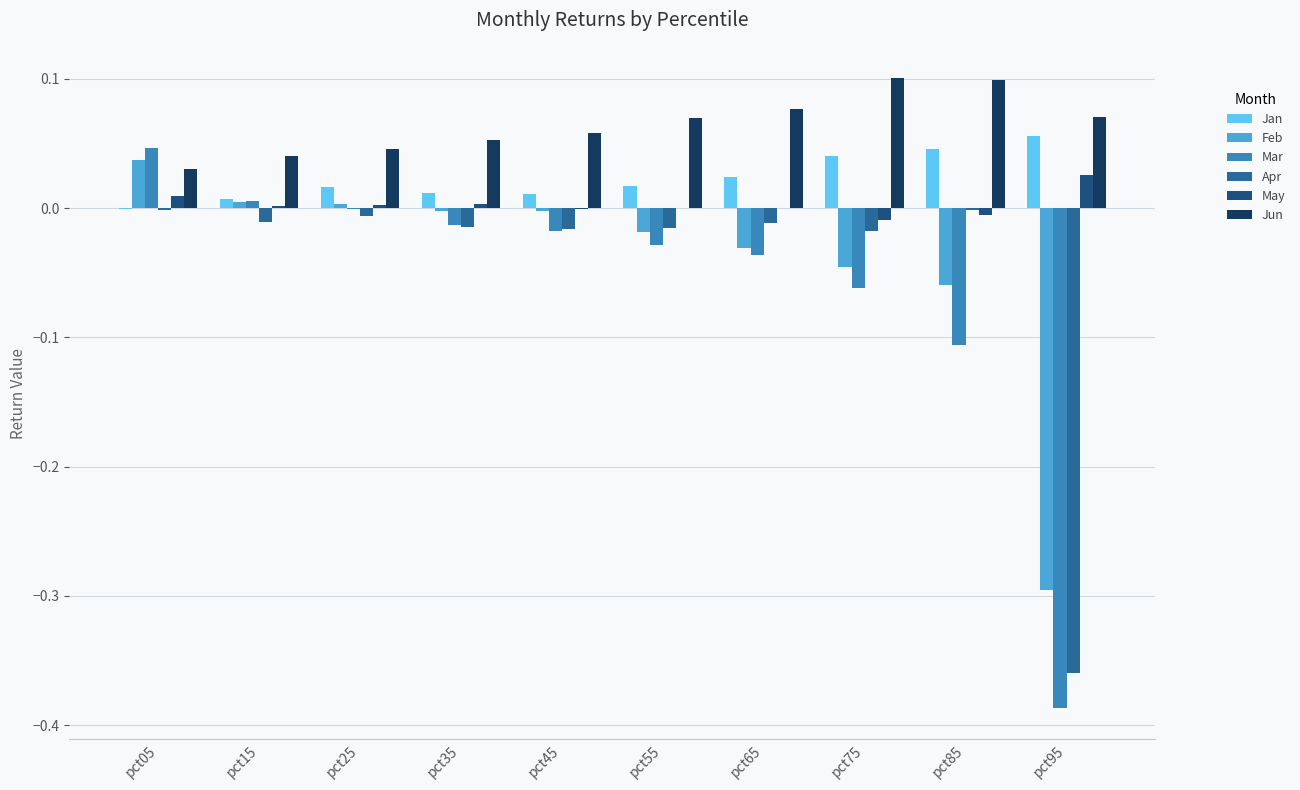

Which series changed the most between pct65 and pct95?

Mar